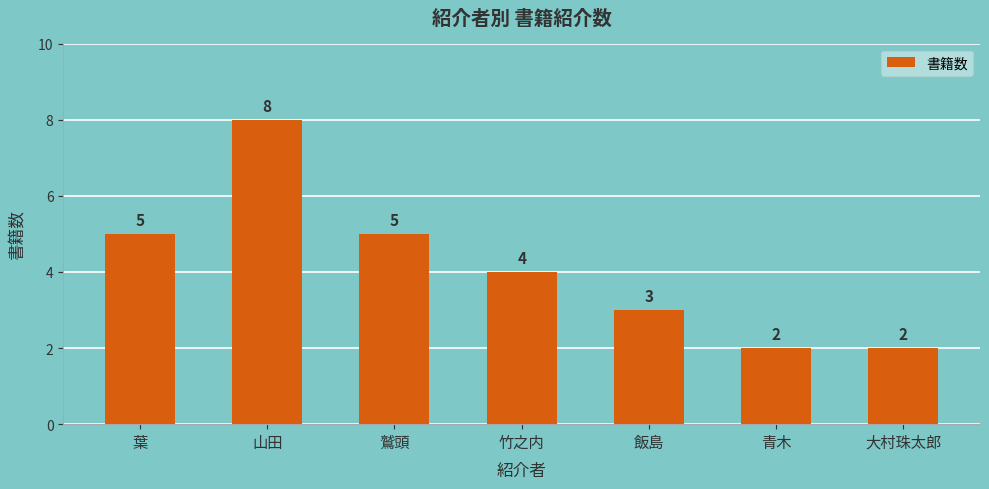

How many bars are there in total?

7